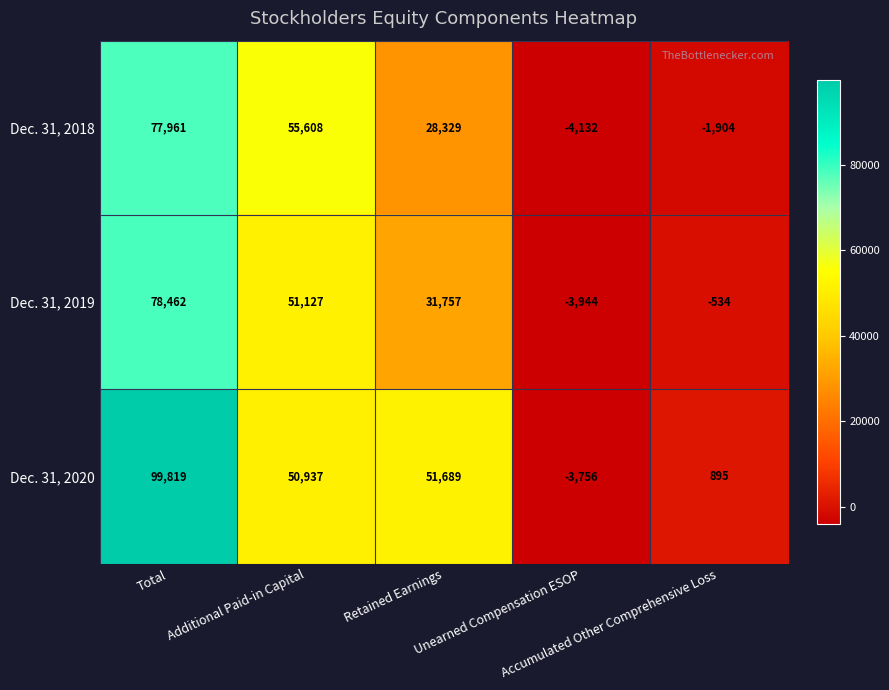

What is the difference between the second highest and second lowest values in the Dec. 31, 2018 series?

57512